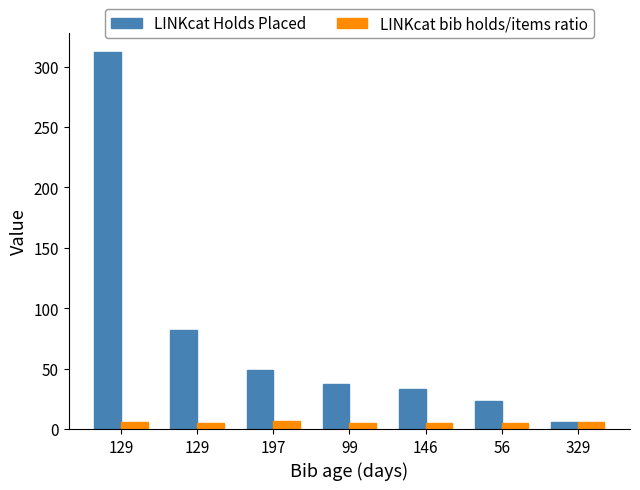

Which has a higher value, 56 or 129?

129